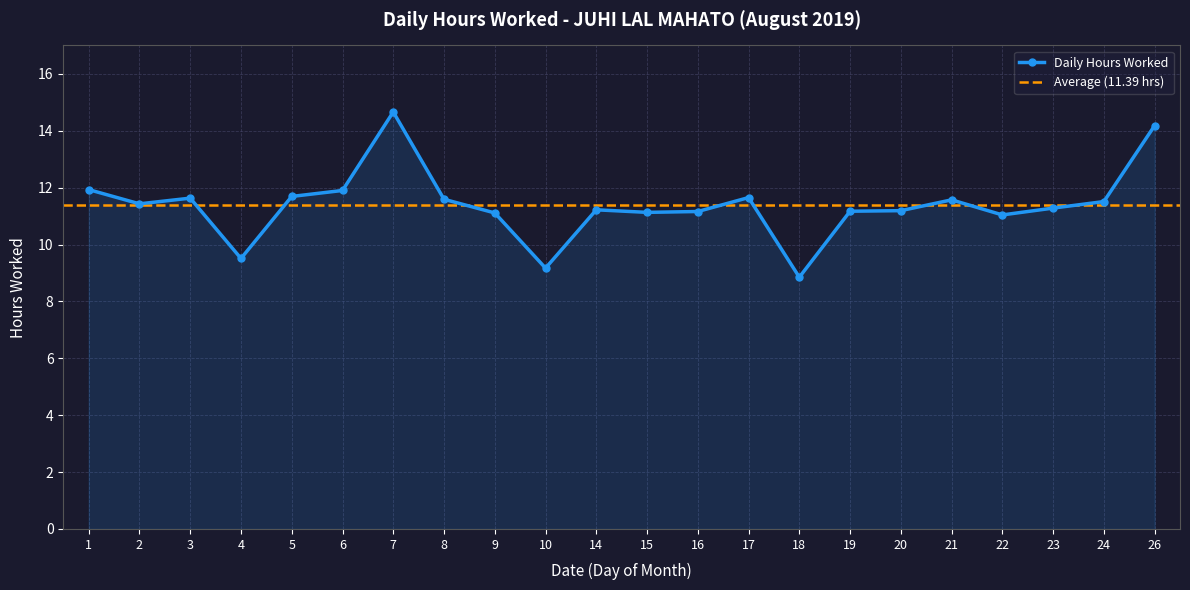

What is the value of the 19th point from the left?

11.0